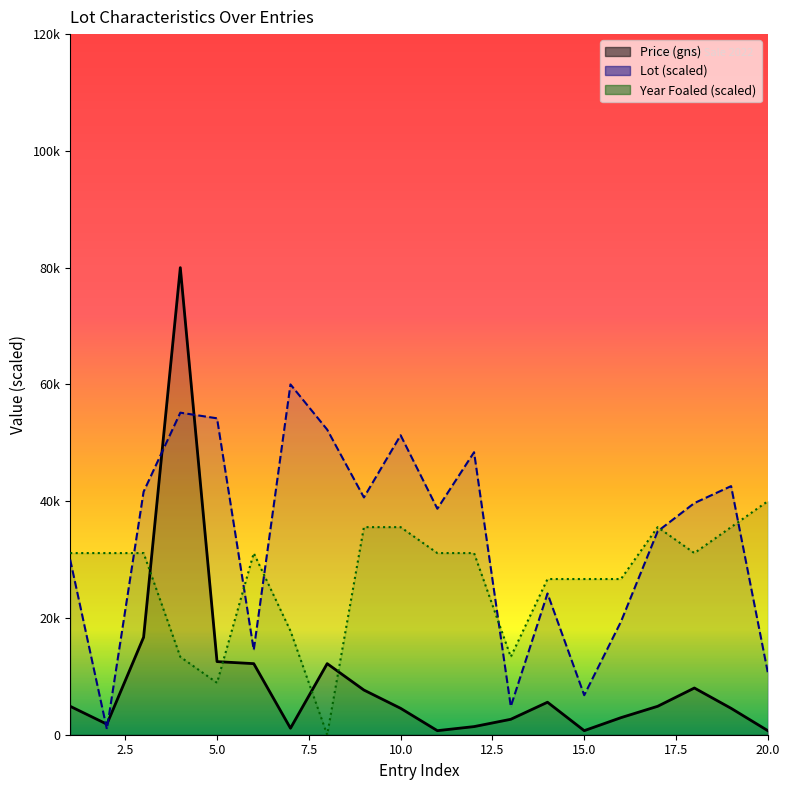

What is the difference between the highest and lowest values at 3?

24917.3